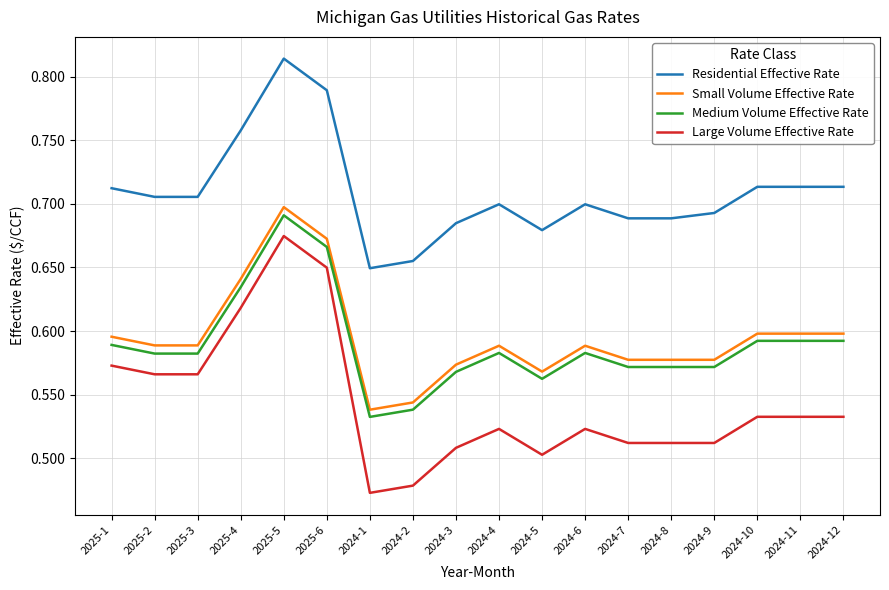

Where is the first local maximum for Residential Effective Rate?

2025-5